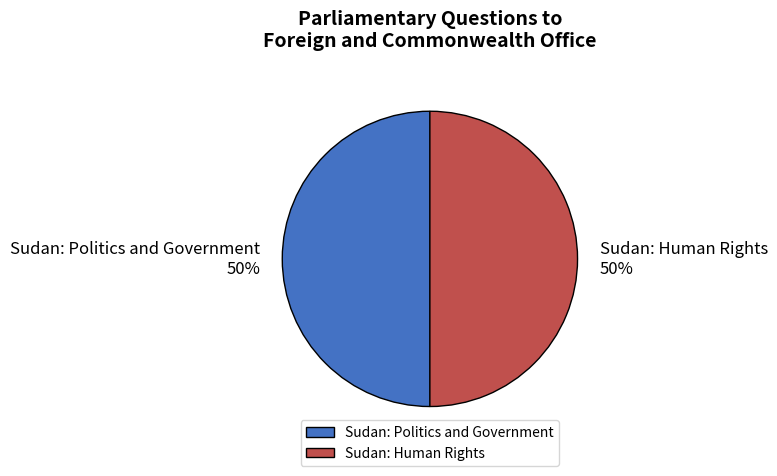

To the nearest percent, what is the average slice percentage?

50%